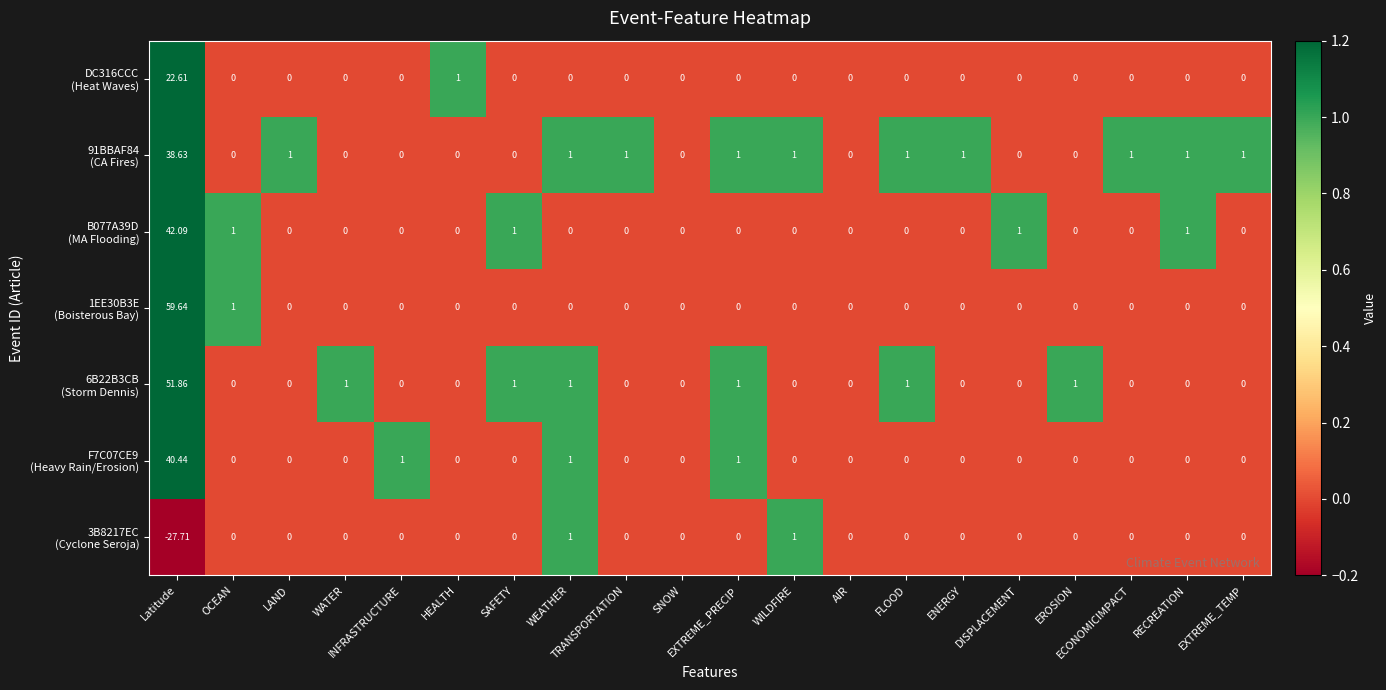

At which category is the sum across all series the highest?

Latitude